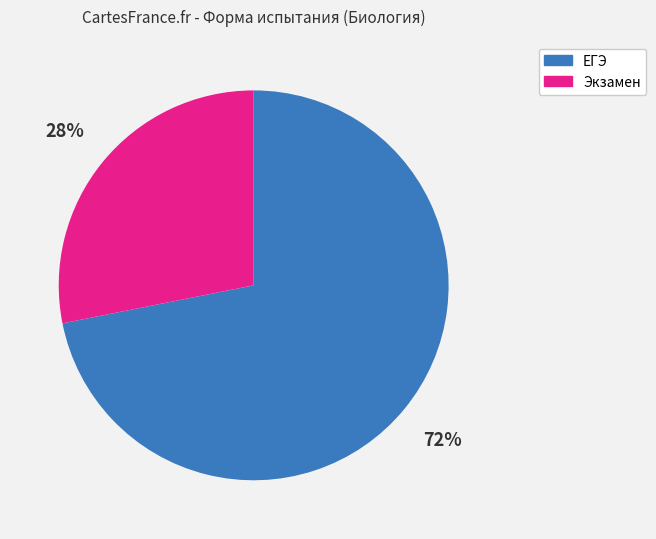

Which slice is the smallest?

Экзамен